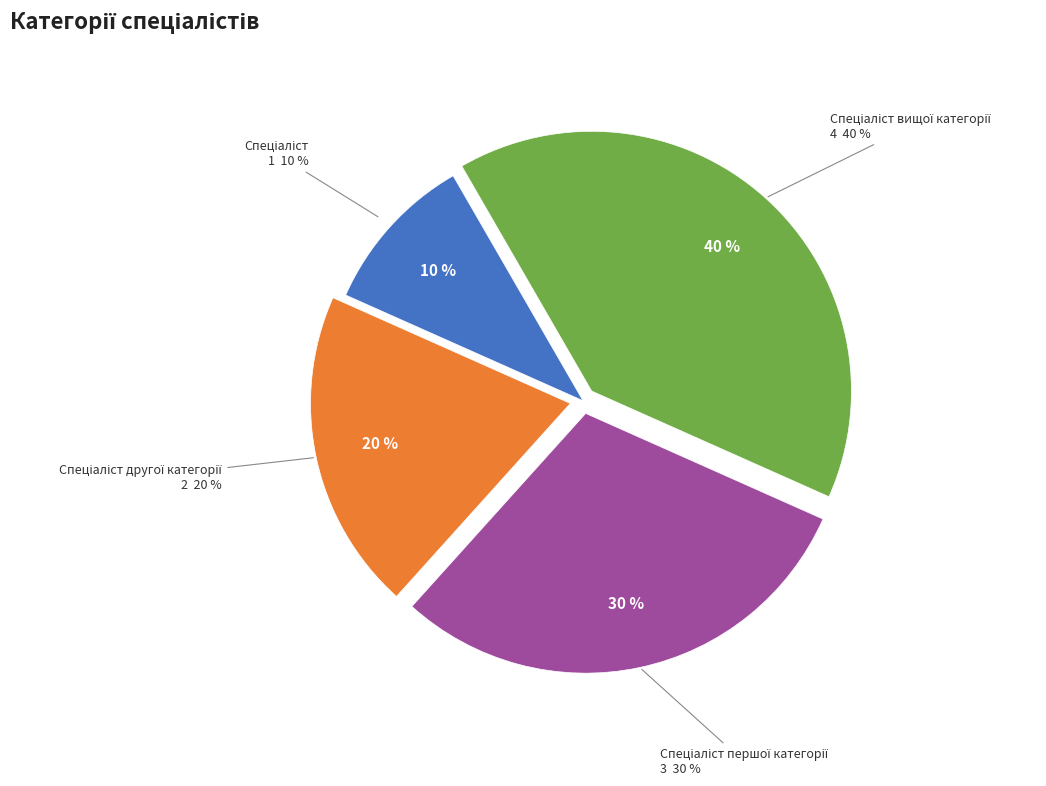

To the nearest percent, what is the difference between the largest and smallest slice percentages?

30%